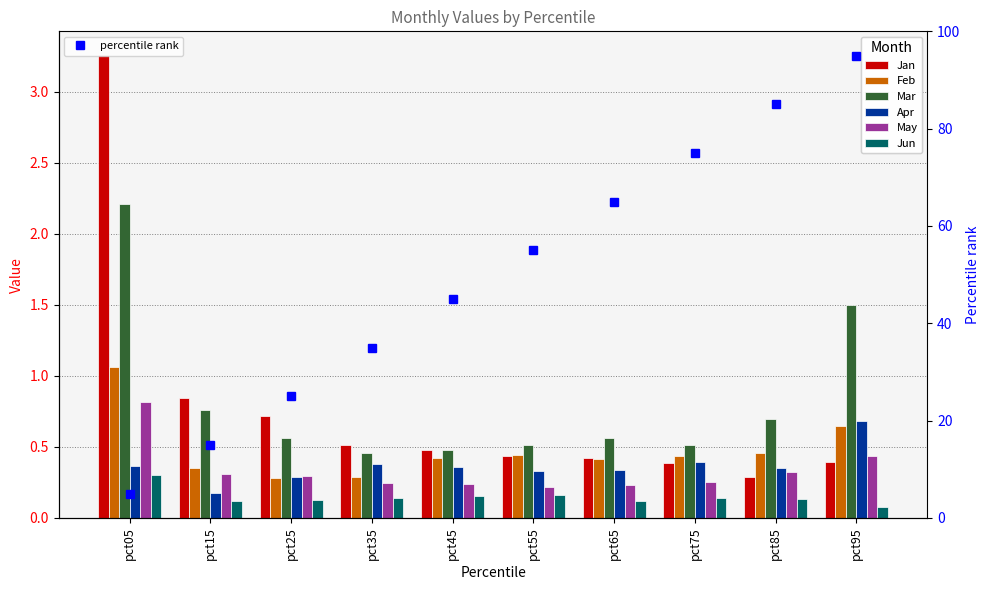

Read the Jun value at pct55.

0.2